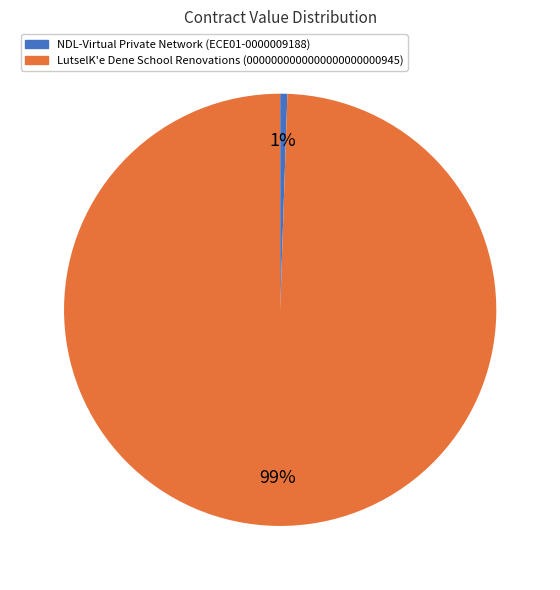

Is there any slice that represents more than half of the pie?

Yes